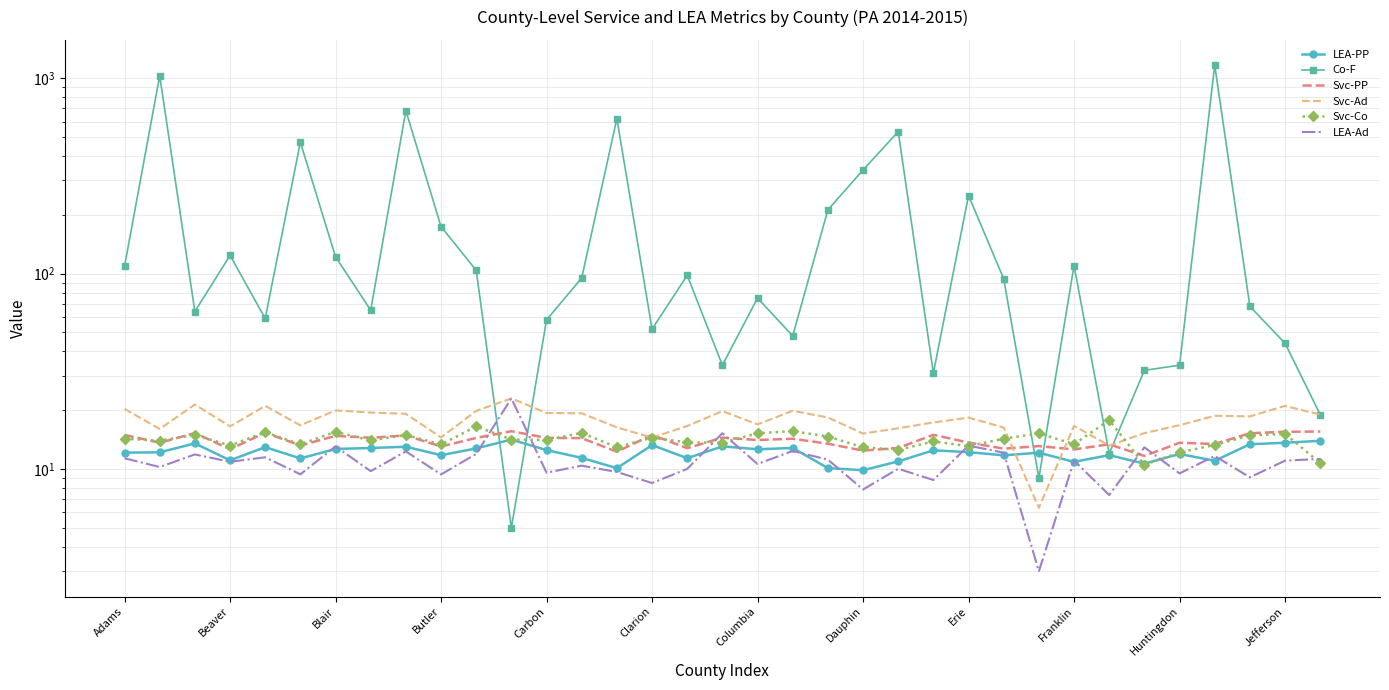

How many lines are shown in the chart?

6